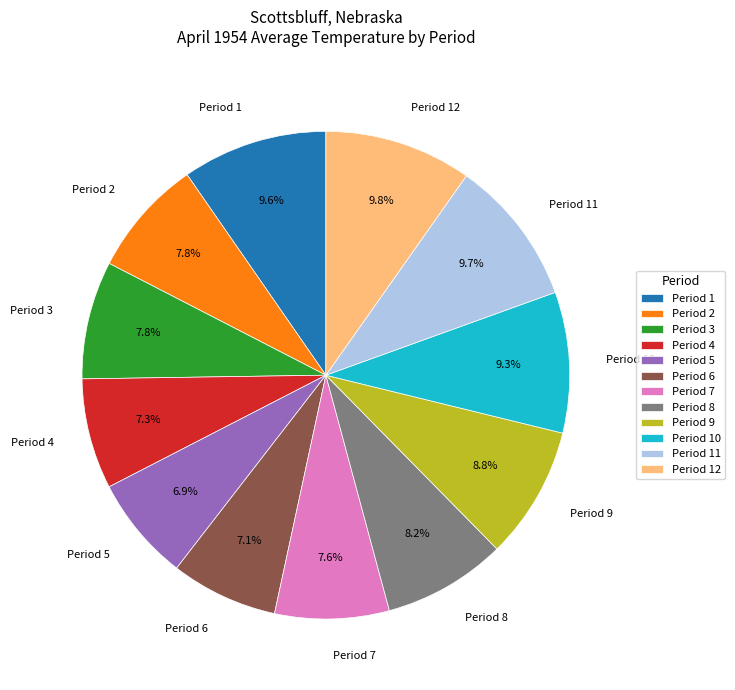

Between Period 6 and Period 8, which is larger?

Period 8